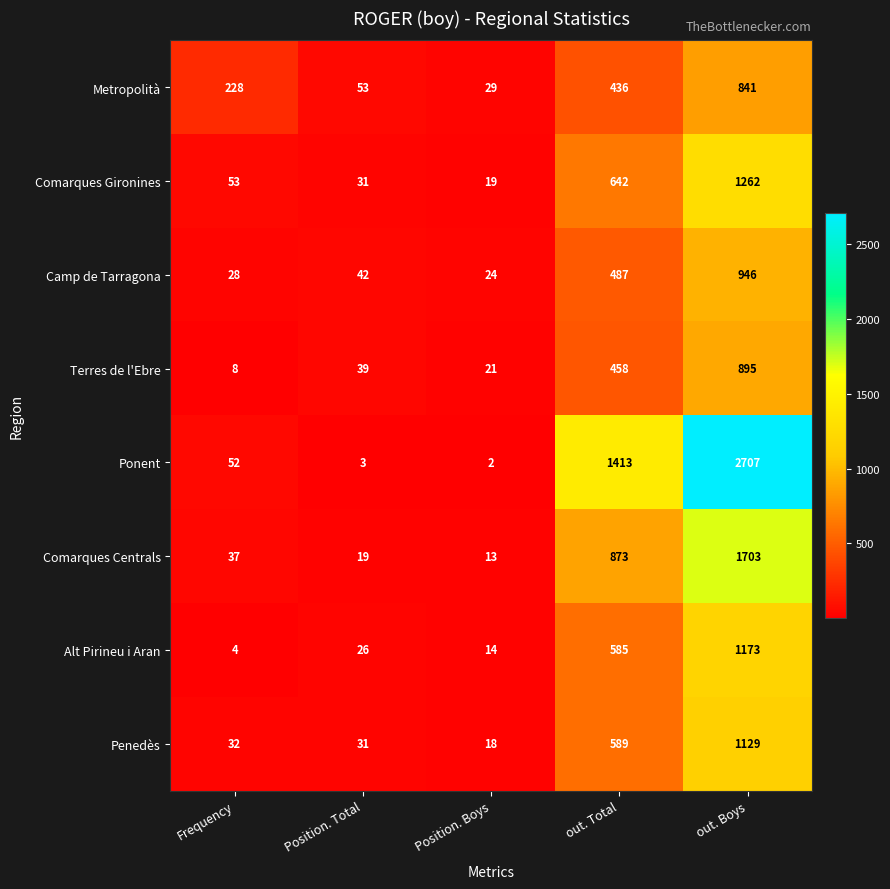

Which series has the largest range (max minus min)?

Ponent